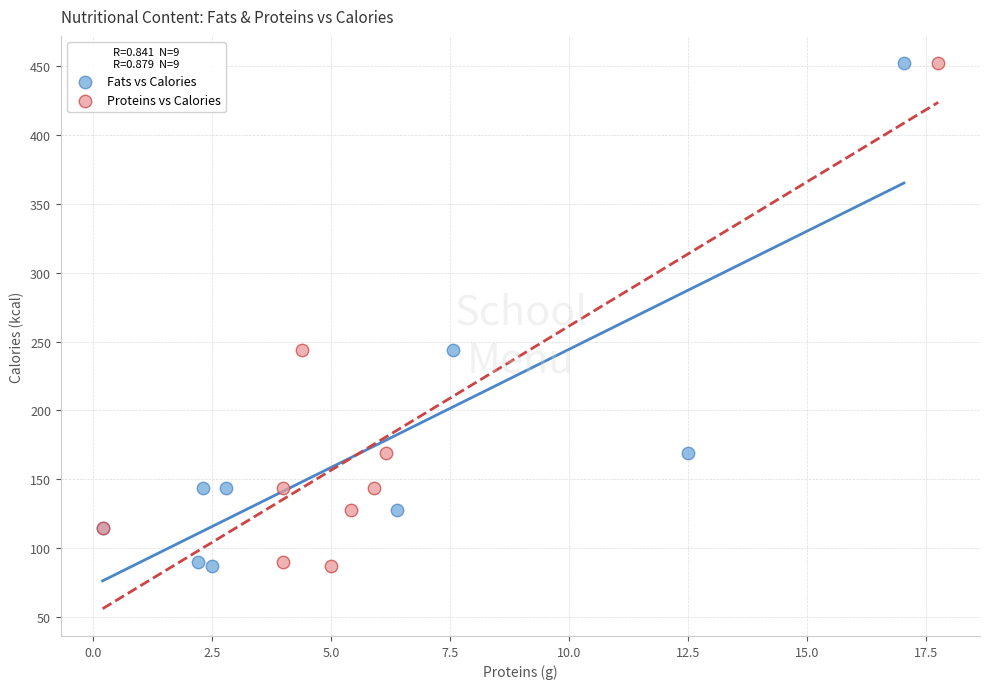

What are all the series names shown in the legend?

Fats vs Calories, Proteins vs Calories